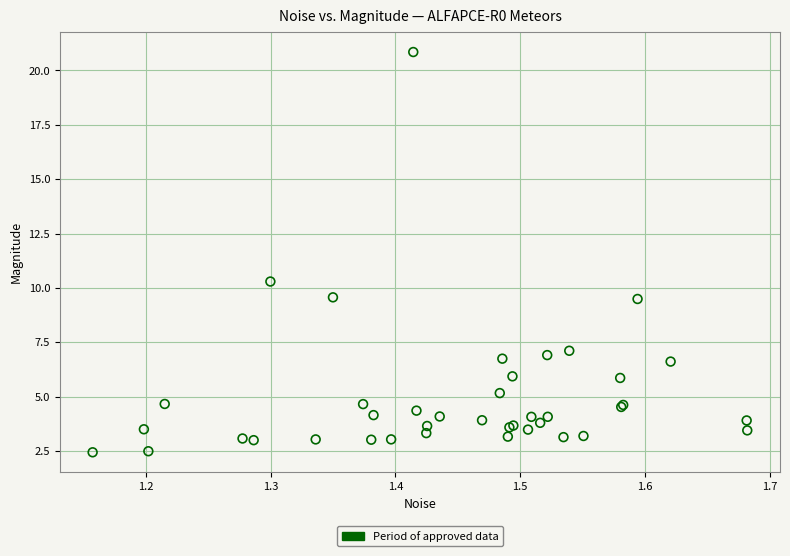

What Y value in the scatter plot is closest to 11?

10.3